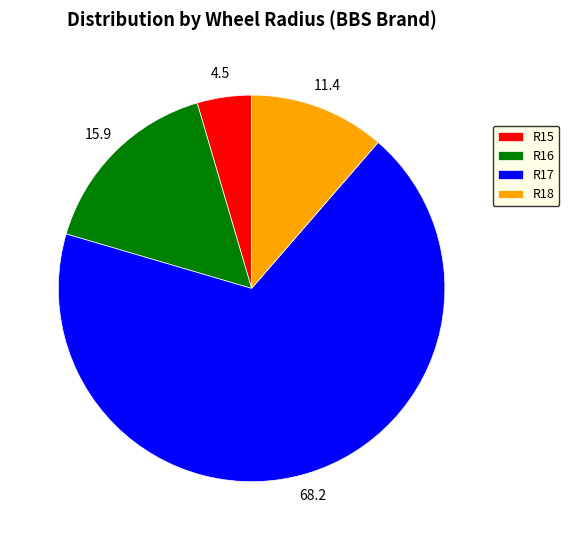

Rank the categories by value from lowest to highest.

R15, R18, R16, R17